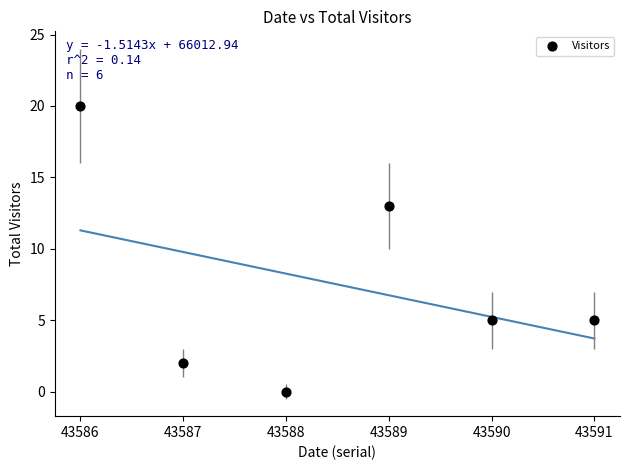

What is the range of X values (max minus min)?

5